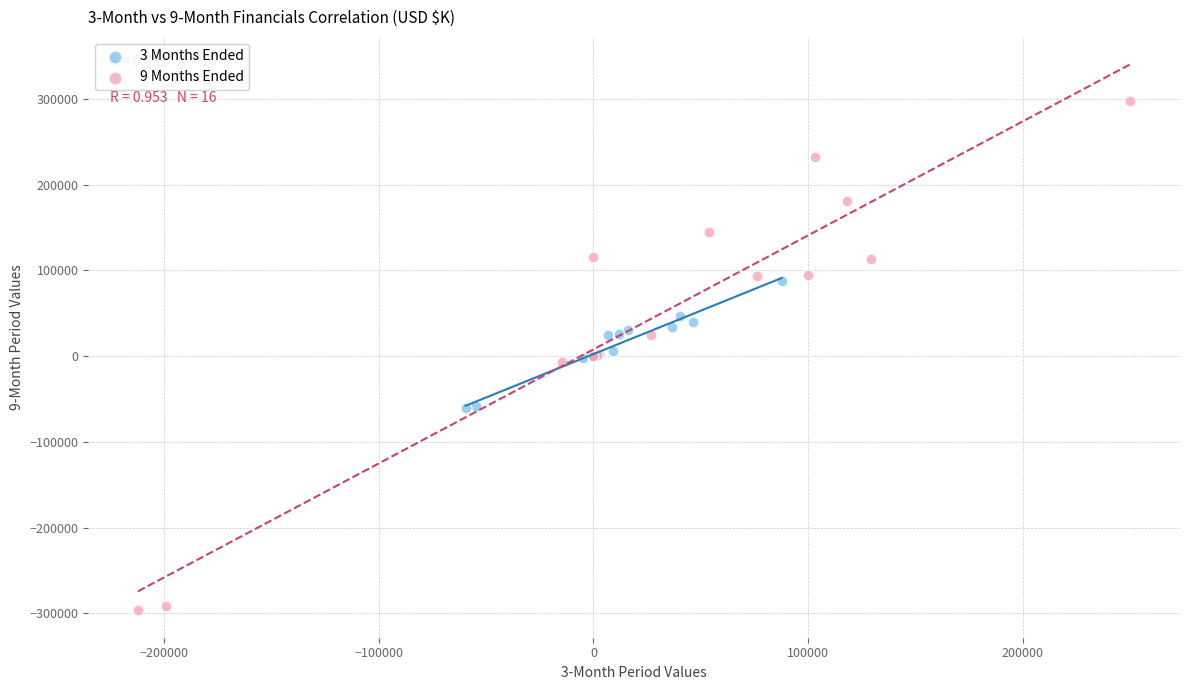

Which series has the largest Y range (max minus min)?

9 Months Ended